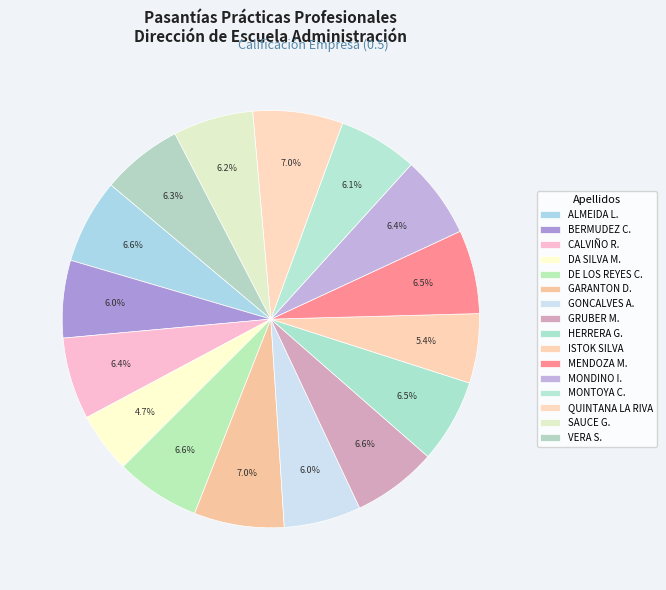

Count the number of slices in the pie.

16